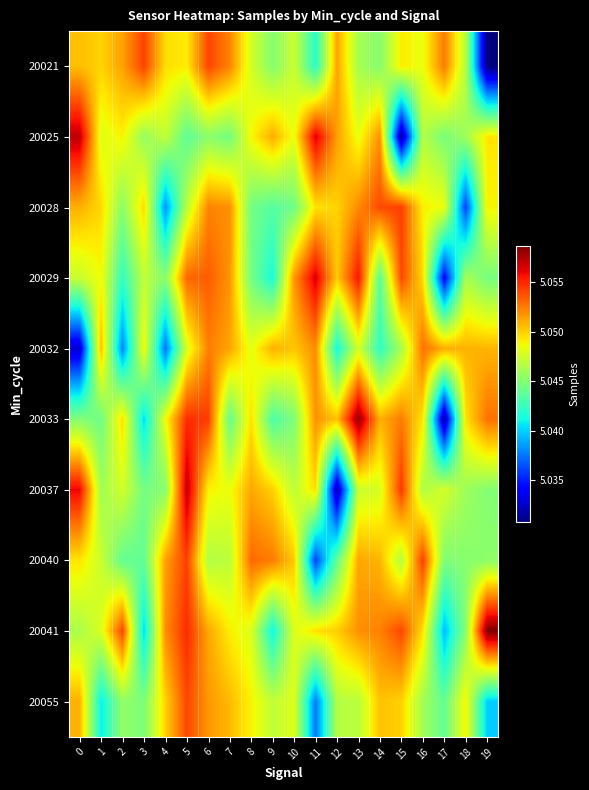

Reading right to left, extract all data points from this chart.

20021: 19=5030763.1	18=5046708.9	17=5052525.7	16=5048452.5	15=5049173.1	14=5045072.2	13=5046197.2	12=5051331.9	11=5041945.8	10=5047331.7	9=5045057.7	8=5047662.6	7=5052276.3	6=5054119.6	5=5049163.6	4=5049593.5	3=5054215.1	2=5051377.1	1=5049897.2	0=5050497.1
20025: 19=5049363.6	18=5045908.4	17=5044659.0	16=5046608.6	15=5031337.5	14=5051900.6	13=5048409.9	12=5051450.5	11=5056416.8	10=5048441.9	9=5051061.9	8=5048804.1	7=5044470.1	6=5045269.0	5=5043762.8	4=5047088.9	3=5045618.8	2=5048975.6	1=5048054.7	0=5057193.9
20028: 19=5048908.6	18=5035993.8	17=5048505.4	16=5049065.3	15=5054284.8	14=5053953.0	13=5052082.0	12=5049906.2	11=5049450.8	10=5044315.3	9=5043432.9	8=5044460.9	7=5051893.4	6=5052267.1	5=5046909.5	4=5038288.4	3=5049720.7	2=5045240.1	1=5049766.1	0=5050947.4
20029: 19=5044575.3	18=5046257.3	17=5034103.0	16=5049694.1	15=5054048.7	14=5043631.8	13=5055553.9	12=5050139.5	11=5056551.1	10=5051690.2	9=5041407.6	8=5044514.9	7=5051732.6	6=5053433.0	5=5053137.7	4=5045161.6	3=5047035.4	2=5042268.0	1=5048695.0	0=5047294.5
20032: 19=5050787.2	18=5050875.3	17=5051030.2	16=5052825.4	15=5046215.5	14=5042166.7	13=5047739.0	12=5041323.8	11=5051976.9	10=5050265.2	9=5050921.8	8=5048276.7	7=5051282.3	6=5052392.2	5=5047928.7	4=5037425.5	3=5048757.2	2=5037904.7	1=5050614.3	0=5032679.0
20033: 19=5052793.8	18=5049410.5	17=5031494.0	16=5049328.9	15=5052487.6	14=5050913.9	13=5058249.7	12=5050427.7	11=5051857.5	10=5044849.7	9=5043119.7	8=5049494.7	7=5043953.7	6=5054380.6	5=5054861.2	4=5048585.1	3=5040317.2	2=5049595.9	1=5044325.1	0=5045005.9
20037: 19=5045029.4	18=5045870.6	17=5047755.8	16=5046423.2	15=5054542.8	14=5047779.7	13=5047402.8	12=5031813.1	11=5049638.7	10=5046931.0	9=5049980.6	8=5051159.0	7=5048548.1	6=5048965.4	5=5057177.4	4=5045103.6	3=5044516.4	2=5047638.4	1=5045993.8	0=5056022.1
20040: 19=5045312.7	18=5045148.1	17=5044851.5	16=5054319.3	15=5046629.9	14=5050772.2	13=5051234.8	12=5043941.9	11=5036039.3	10=5050184.5	9=5052474.0	8=5053056.8	7=5046898.6	6=5046536.1	5=5054282.5	4=5051385.6	3=5043896.9	2=5043899.6	1=5047351.4	0=5049404.4
20041: 19=5058698.5	18=5045188.0	17=5039360.6	16=5049472.0	15=5054064.5	14=5052321.1	13=5051883.5	12=5050015.7	11=5049489.6	10=5047937.5	9=5041081.8	8=5047985.8	7=5049120.4	6=5051188.2	5=5054887.3	4=5051959.1	3=5040262.0	2=5054099.8	1=5047948.3	0=5046328.0
20055: 19=5039914.1	18=5048896.6	17=5043891.2	16=5046070.4	15=5049929.0	14=5050412.5	13=5046800.8	12=5046624.3	11=5037569.2	10=5048093.5	9=5047038.5	8=5048950.6	7=5050641.5	6=5051666.7	5=5054079.0	4=5049935.6	3=5044790.4	2=5045509.3	1=5040858.5	0=5050948.0